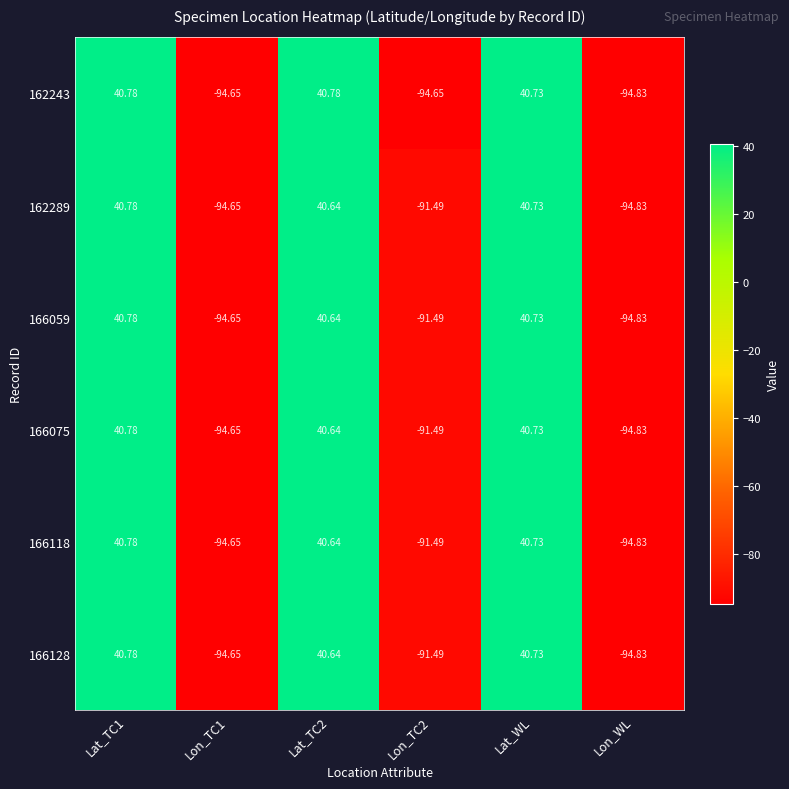

What is the total value across all series at Lat_TC2?

244.0